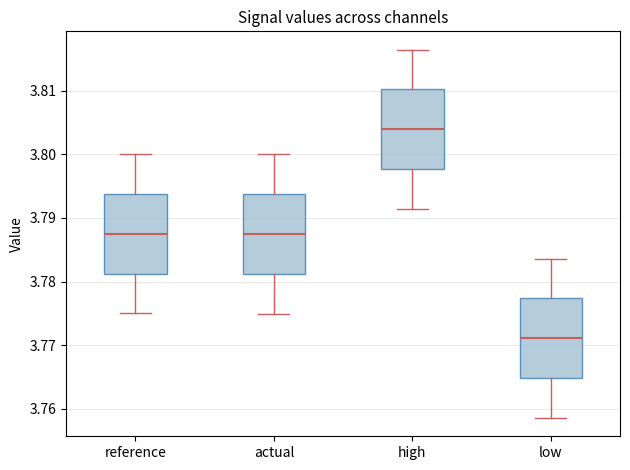

Reading left to right, read every box against the y-axis: the position of its median line, the range the box covers, and the ends of its whiskers. The values are not printed on the chart, so give them approximately, as read against the axis.

reference: median 3.788, box 3.781 to 3.794, whiskers 3.775 to 3.800
actual: median 3.787, box 3.781 to 3.794, whiskers 3.775 to 3.800
high: median 3.804, box 3.798 to 3.810, whiskers 3.791 to 3.816
low: median 3.771, box 3.765 to 3.777, whiskers 3.759 to 3.784